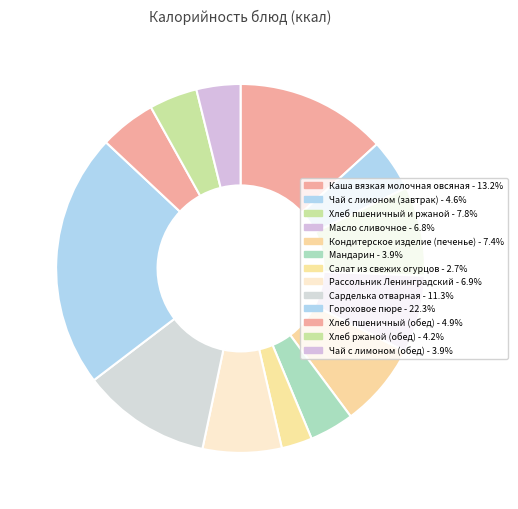

To the nearest percent, what portion does Хлеб пшеничный и ржаной represent?

8%